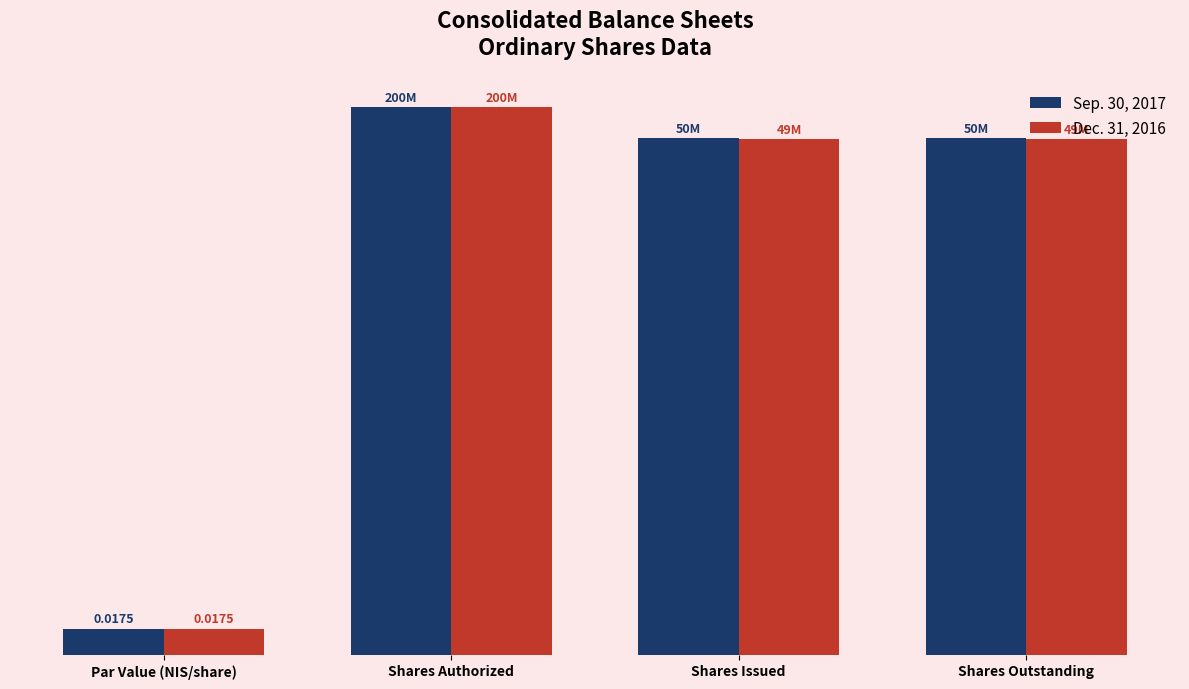

Which series has the largest range (max minus min)?

Sep. 30, 2017